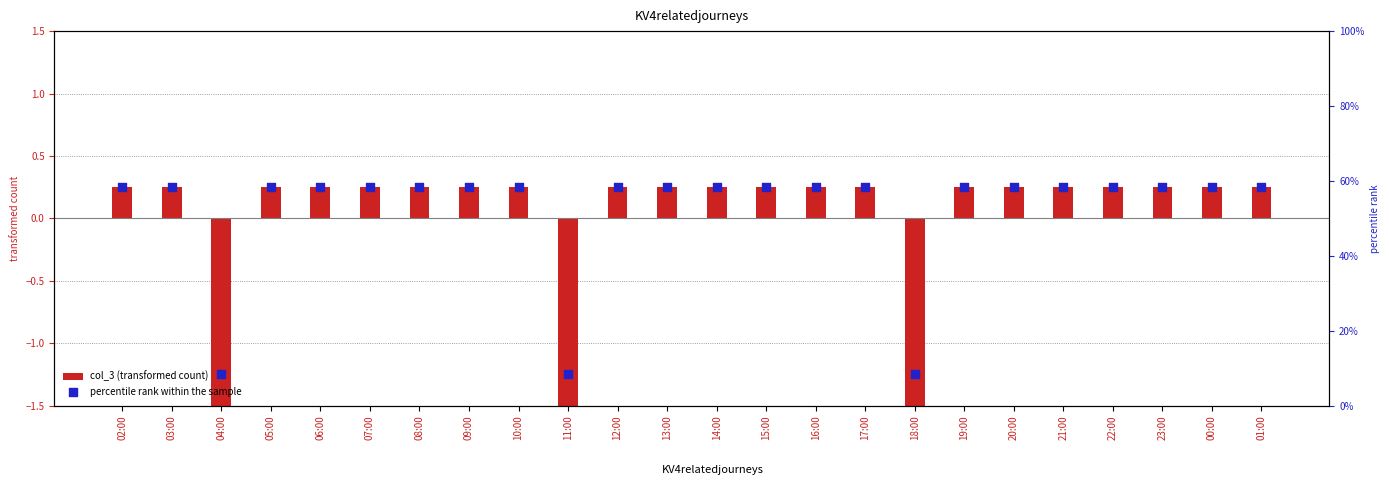

Which series has the largest Y range (max minus min)?

percentile rank within the sample